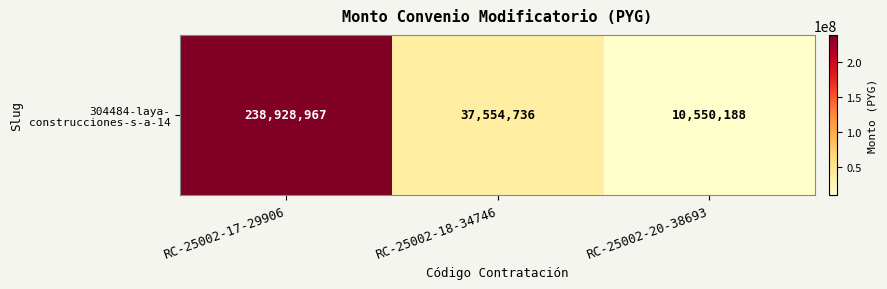

Between RC-25002-17-29906 and RC-25002-18-34746, which is larger?

RC-25002-17-29906